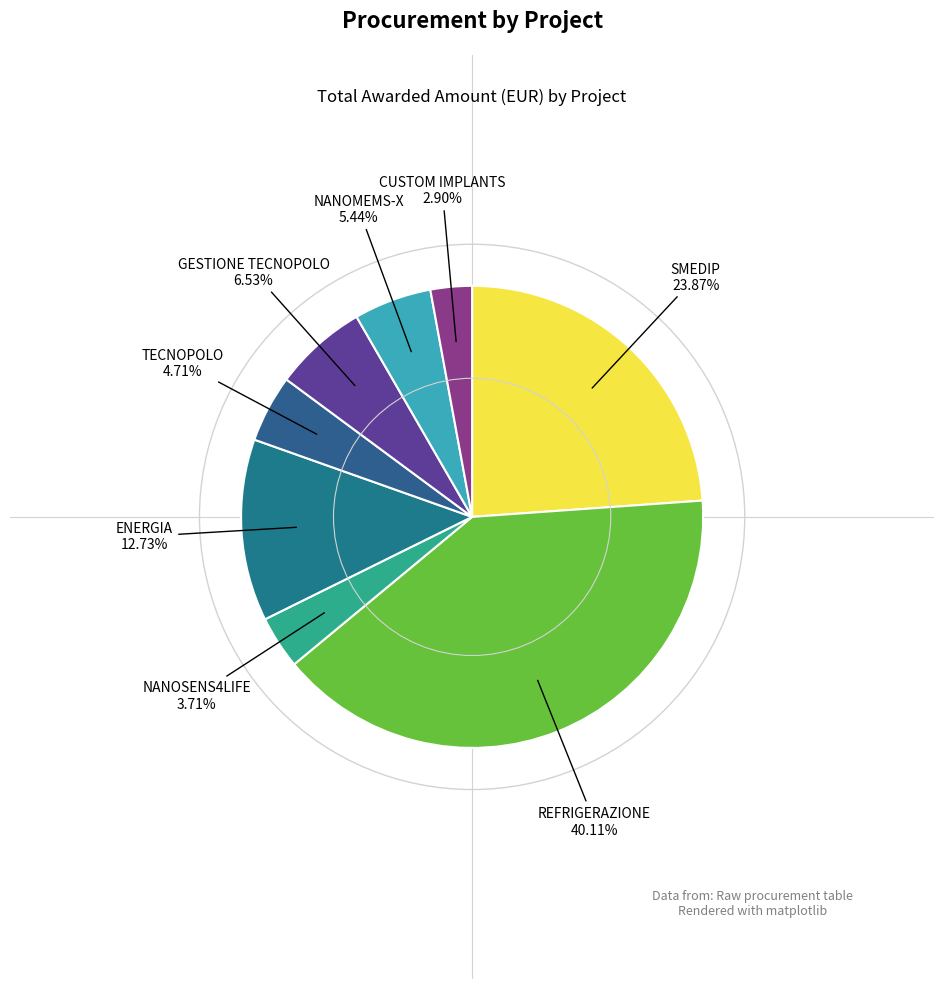

How many segments does this pie chart have?

8